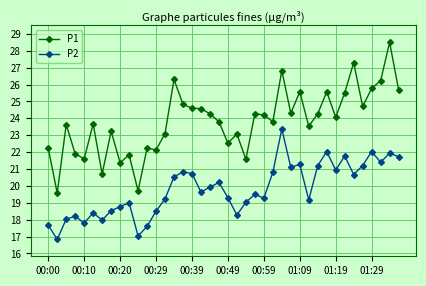

True or false: P1 has more than 0 interior local peaks.

True